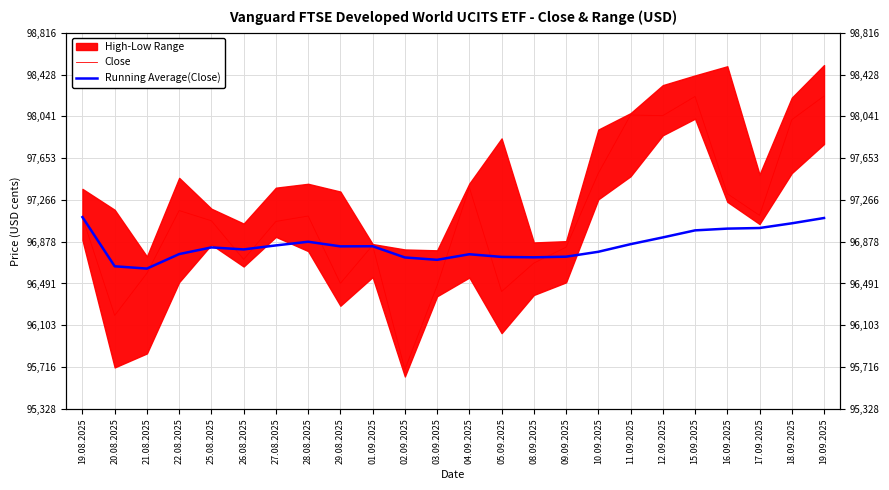

How many data points in Running Average(Close) are less than 96834?

12